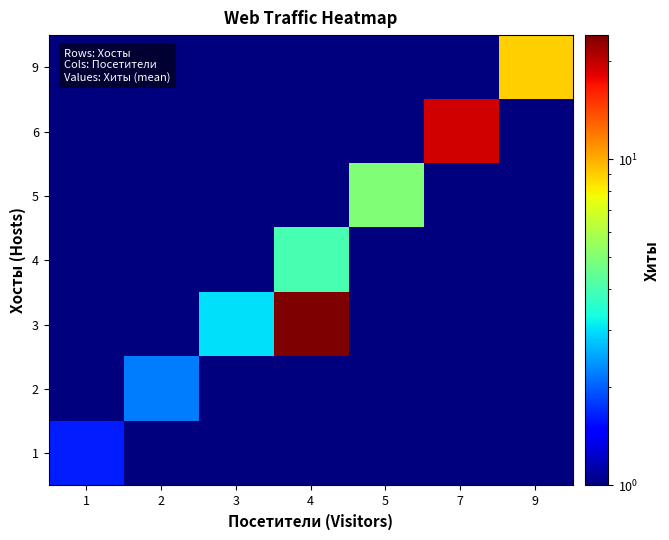

List the series in order of their peak value, highest first.

3, 6, 9, 5, 4, 2, 1